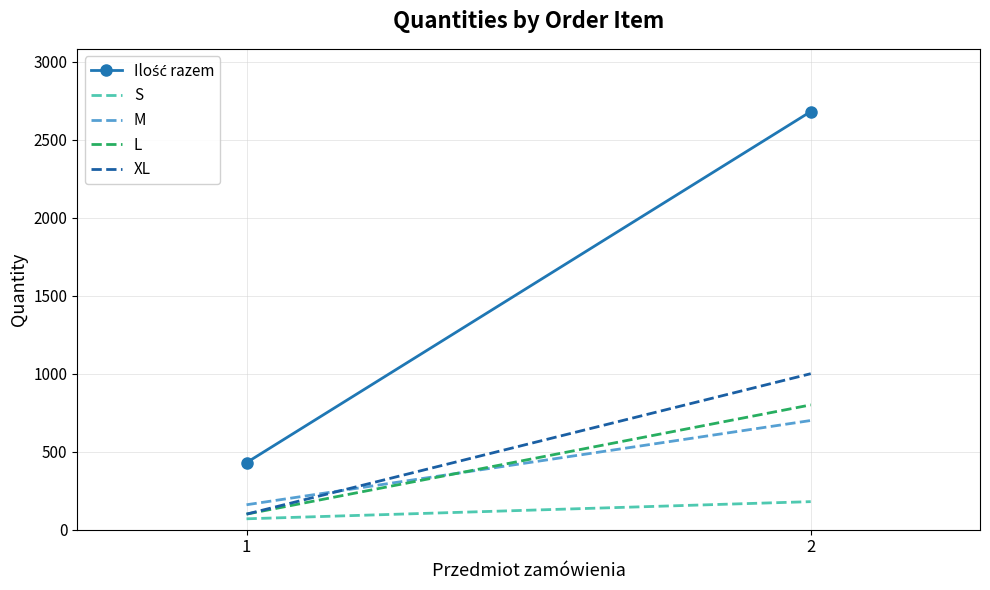

True or false: L has a value of 31 at 1.

False